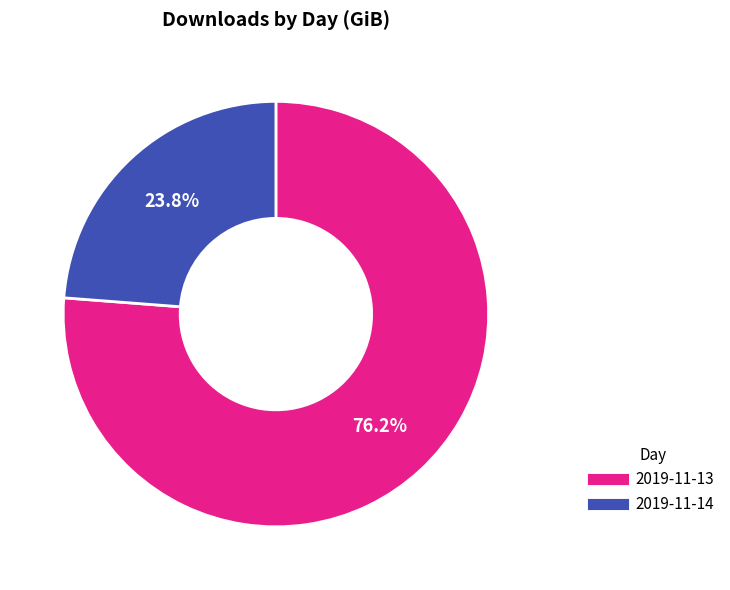

Which has a higher value, 2019-11-14 or 2019-11-13?

2019-11-13